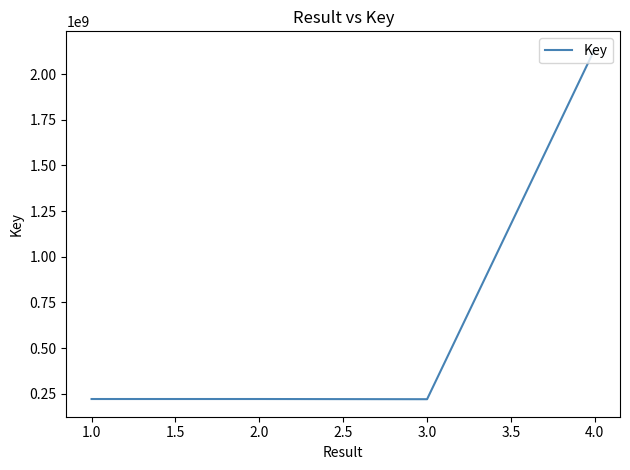

What is the change in value from 1.0 to 4.0?

+1916152862